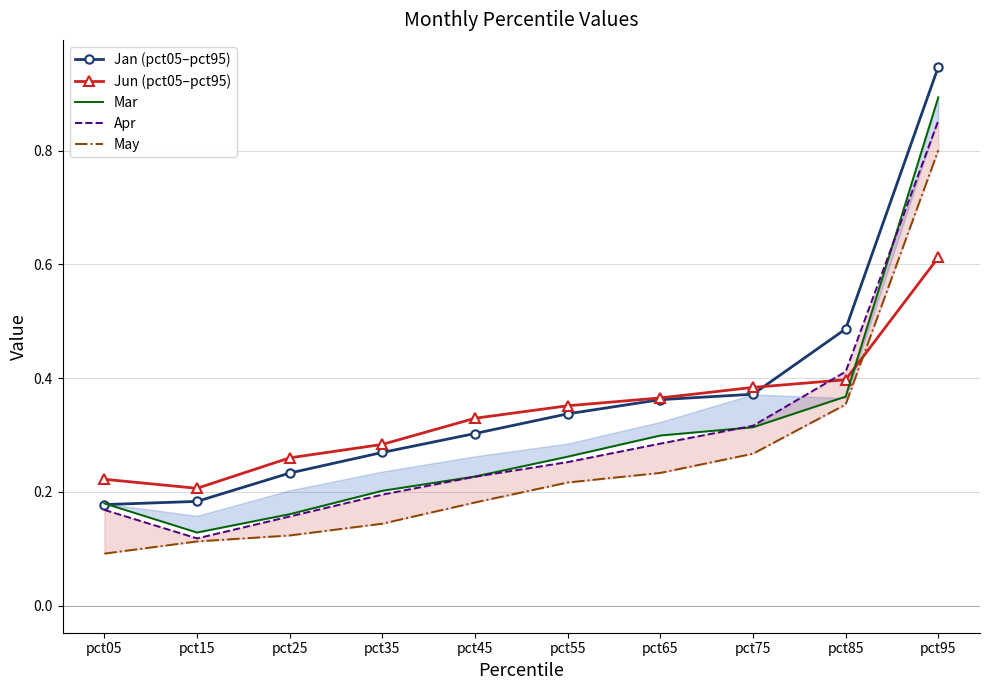

What is the average value of the Mar series?

0.3